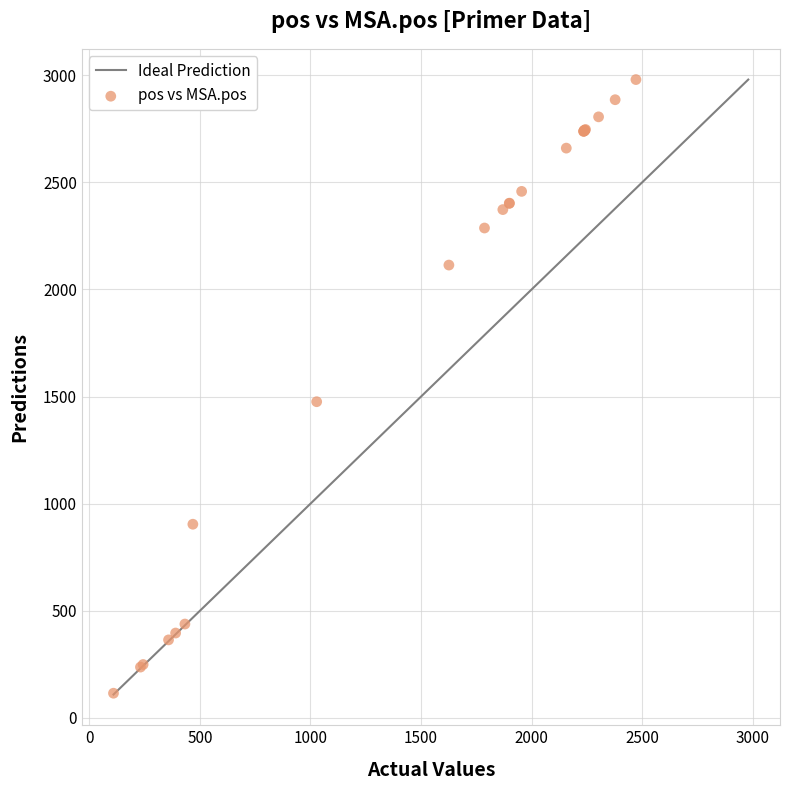

What Y value in the scatter plot is closest to 1547?

1476